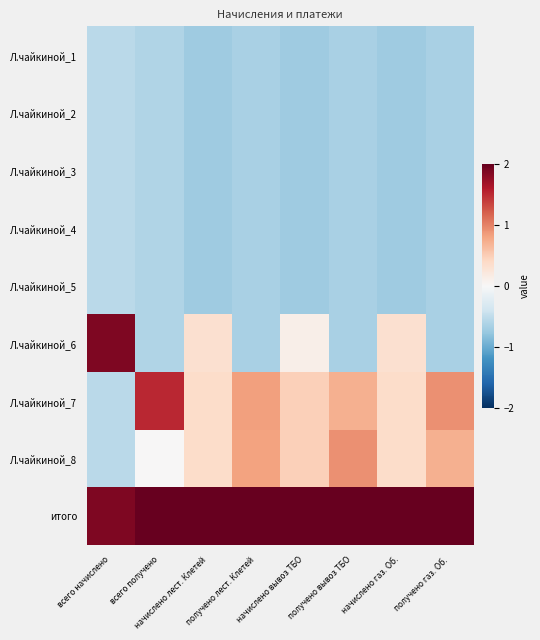

How many series are shown in this chart?

9